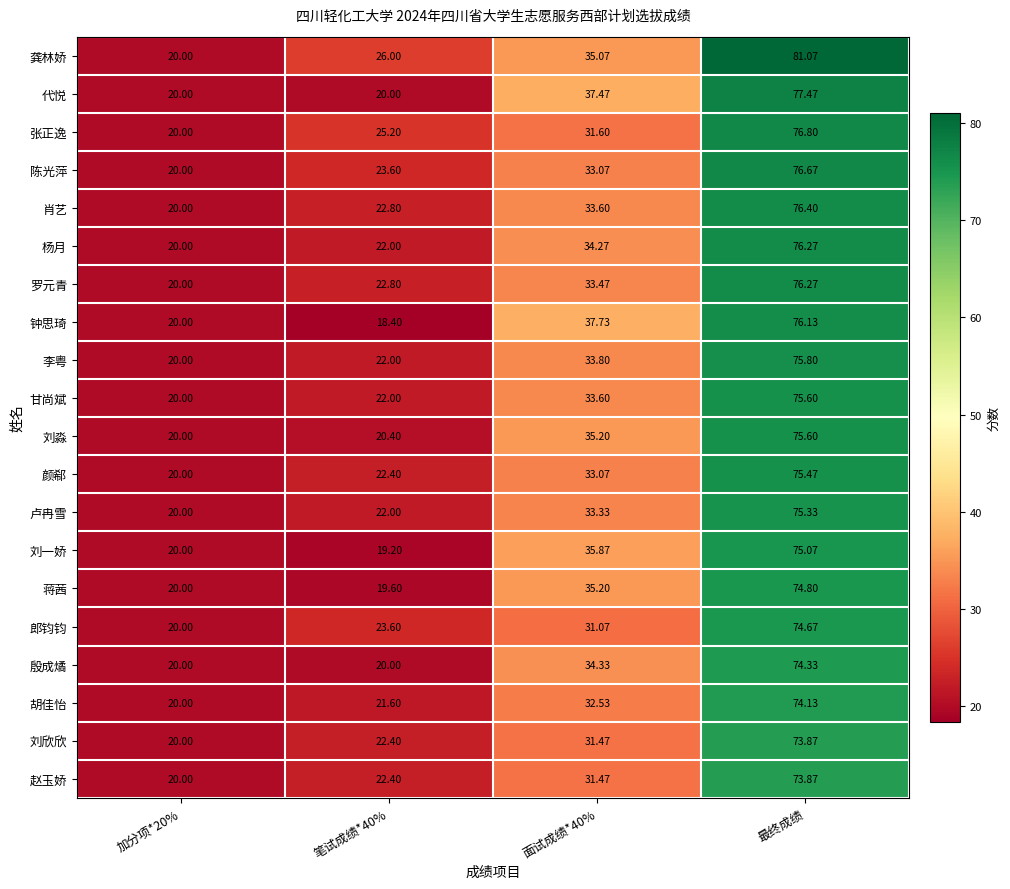

At which category is the sum across all series the highest?

最终成绩